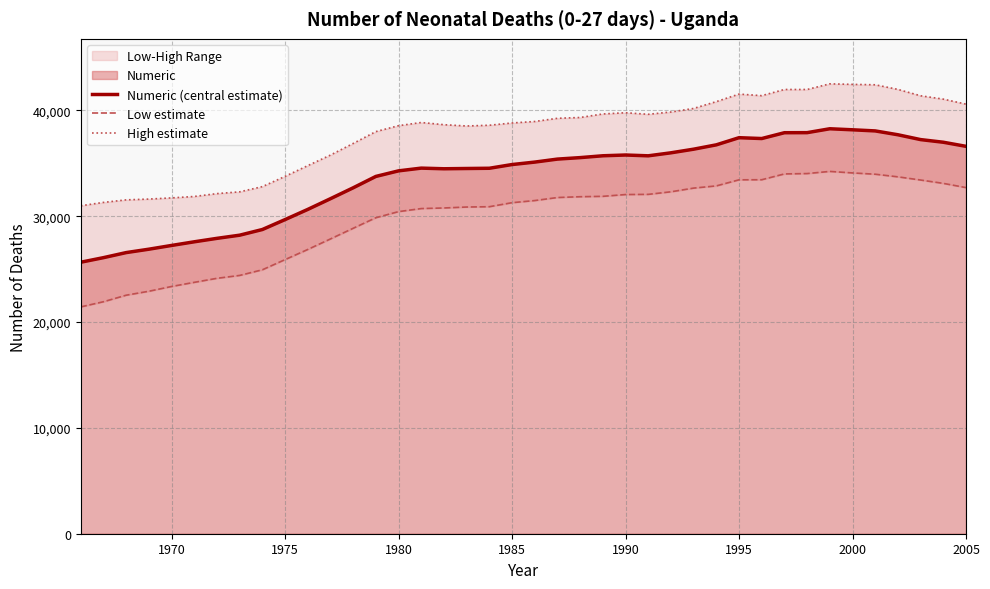

How many lines are shown in the chart?

3